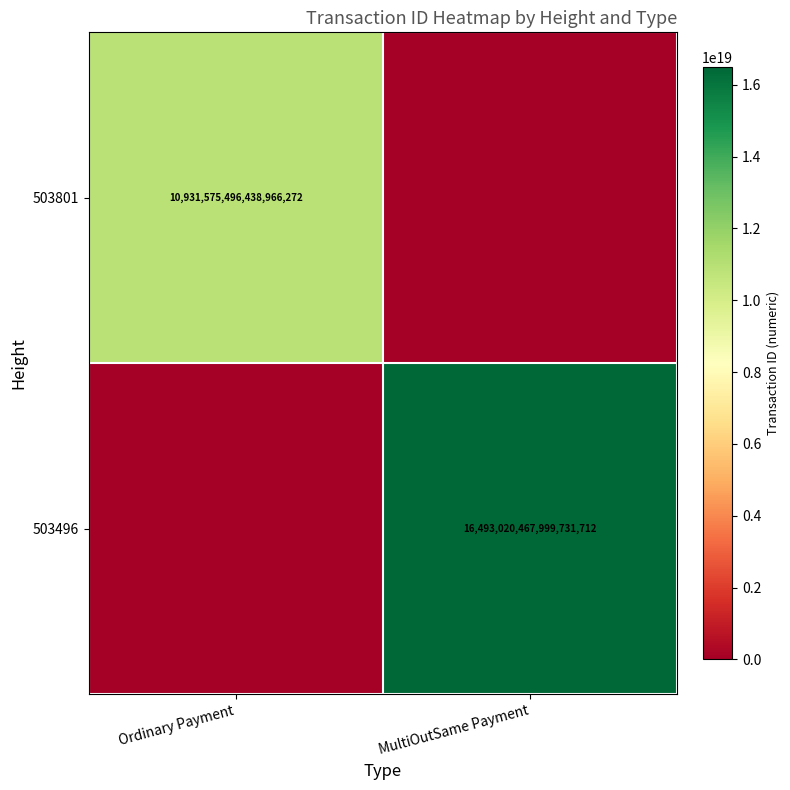

What is the average value of the 503496 series?

8246510233999865856